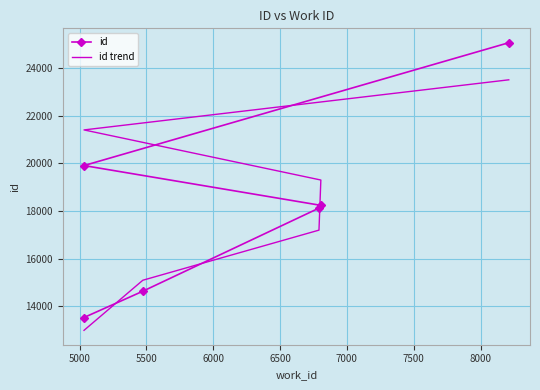

How many lines are shown in the chart?

2